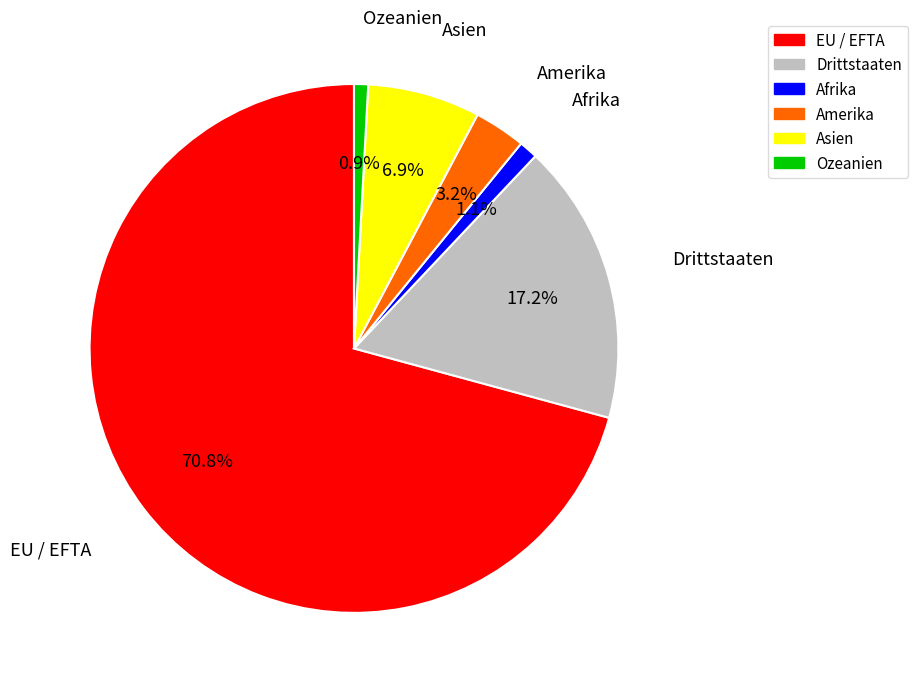

Between Afrika and Amerika, which is larger?

Amerika